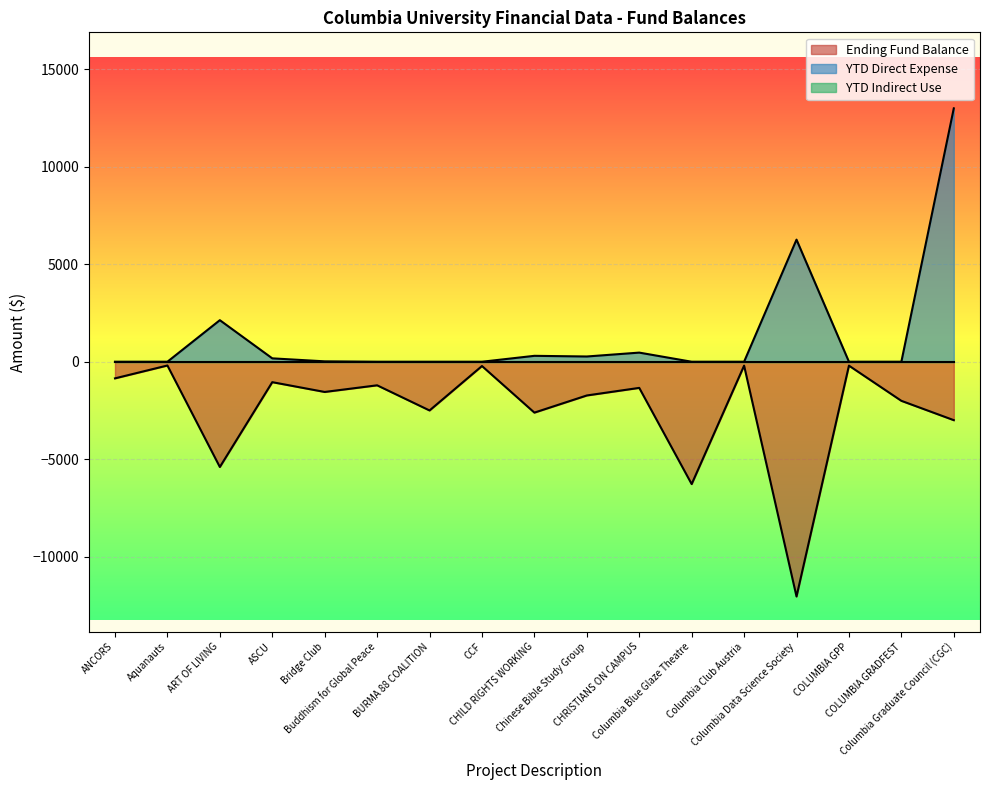

What is the smallest value displayed?

-12046.2